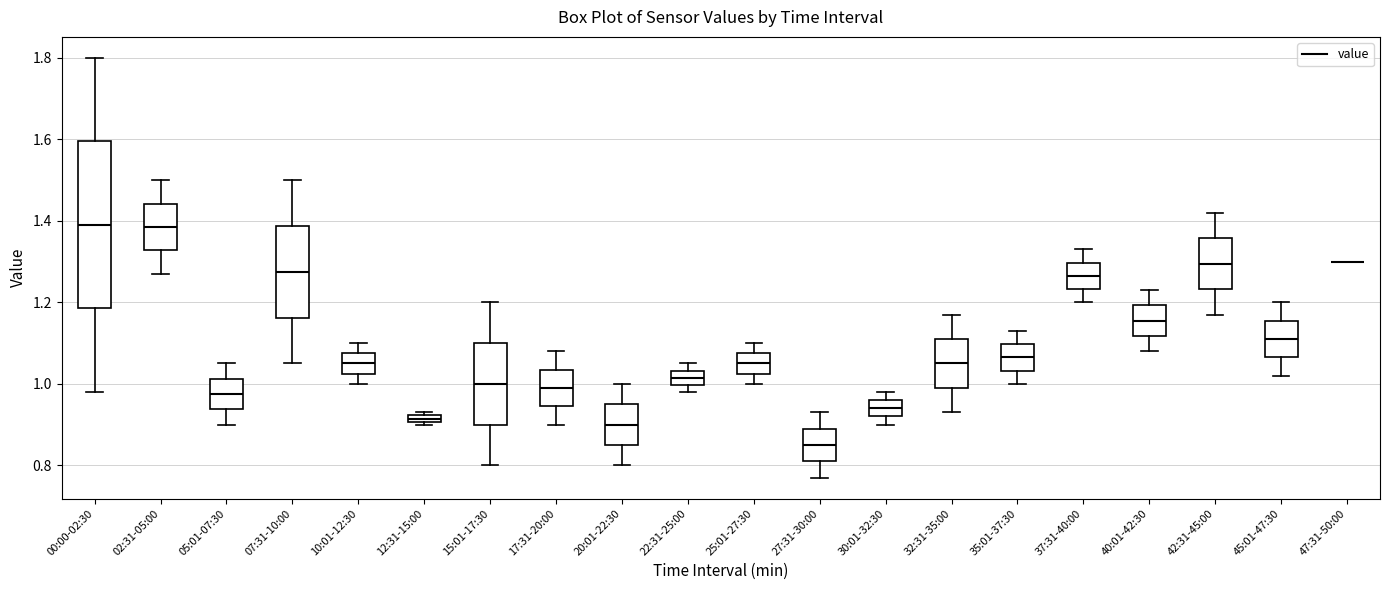

Comparing the boxes themselves (not the whiskers), which one is the tallest?

00:00-02:30